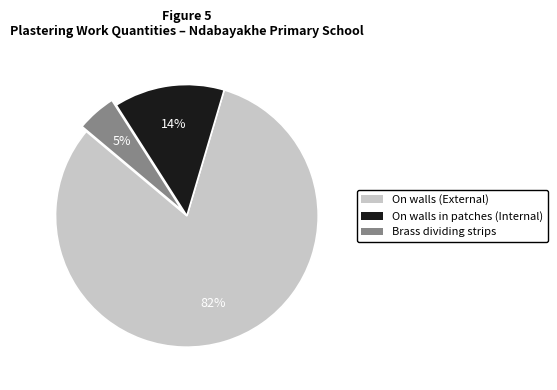

The On walls (External) slice represents 82% of the pie. True or false?

True